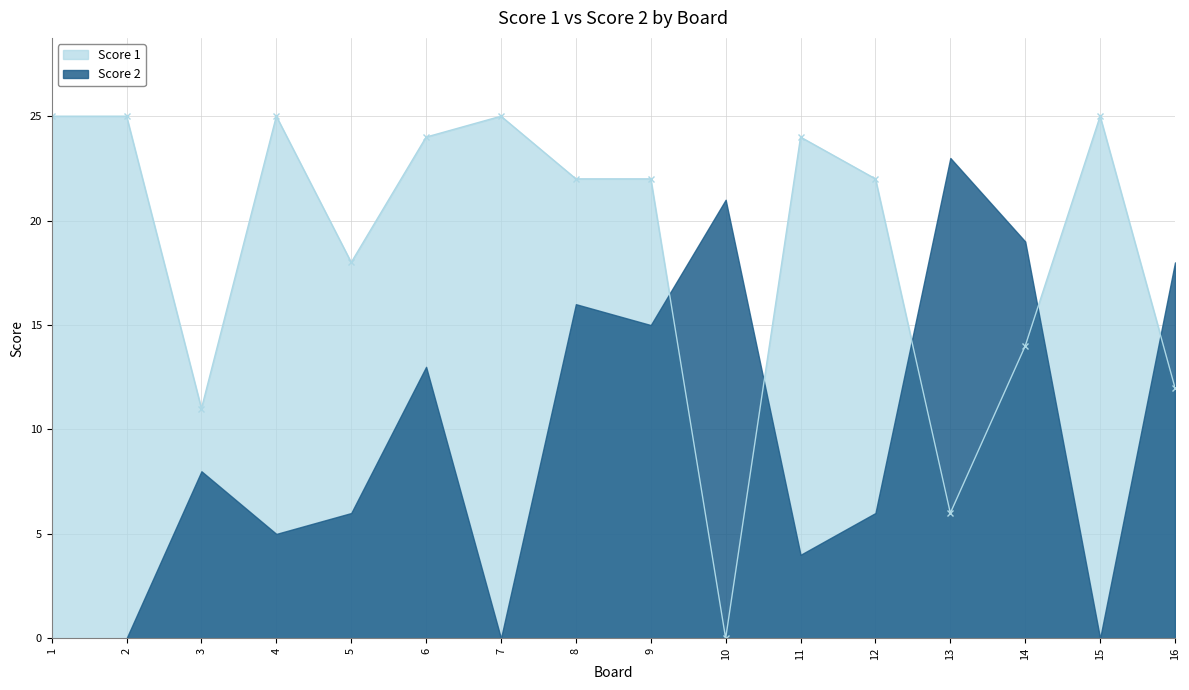

Reading right to left, transcribe all the data shown in this chart.

12	25	14	6	22	24	0	22	22	25	24	18	25	11	25	25